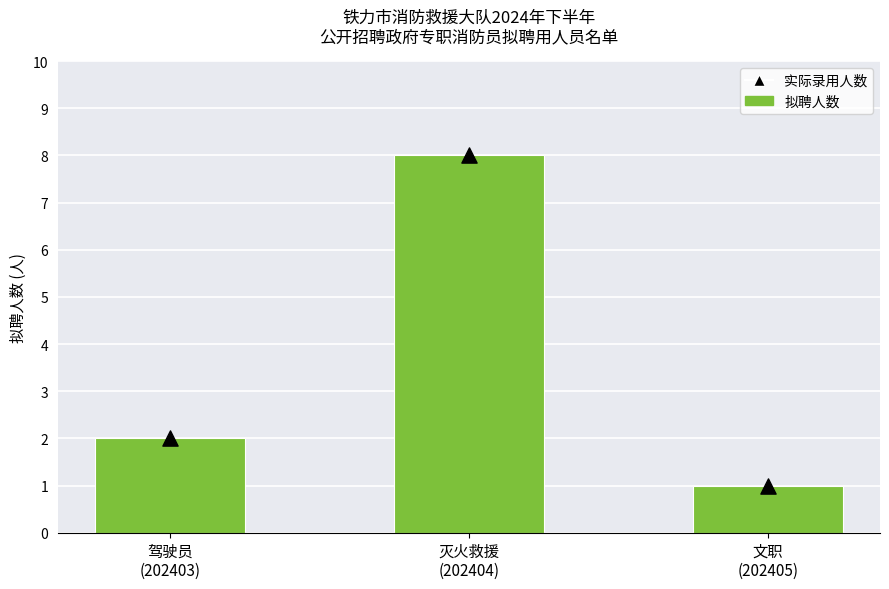

Is the value of 实际录用人数 at 文职
(202405) greater than the value of 拟聘人数 at 驾驶员
(202403)?

No